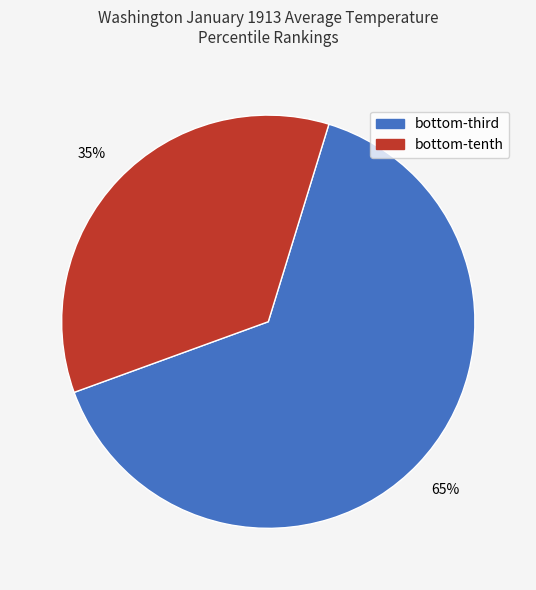

Count the number of slices in the pie.

2